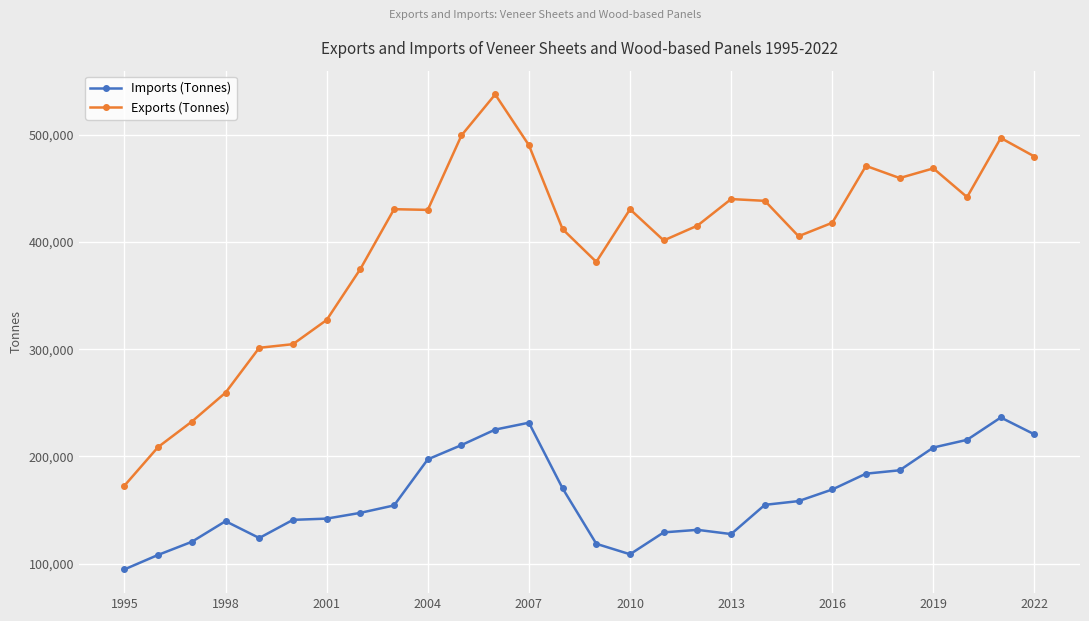

What is the sum of all Imports (Tonnes) values?

4557410